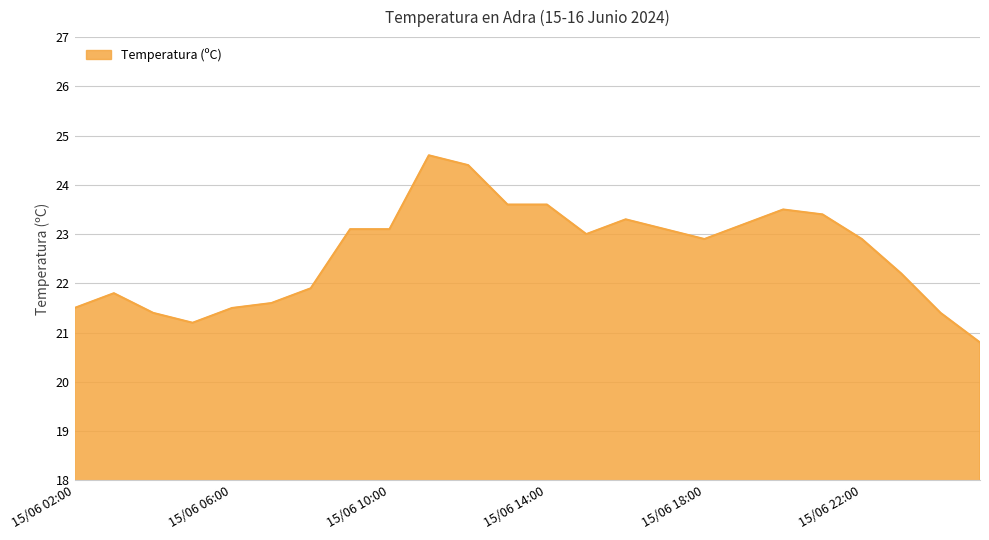

What is the difference between the maximum and minimum values?

3.8